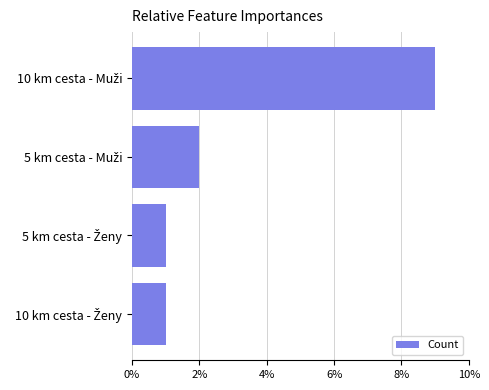

How many values are below 2?

2